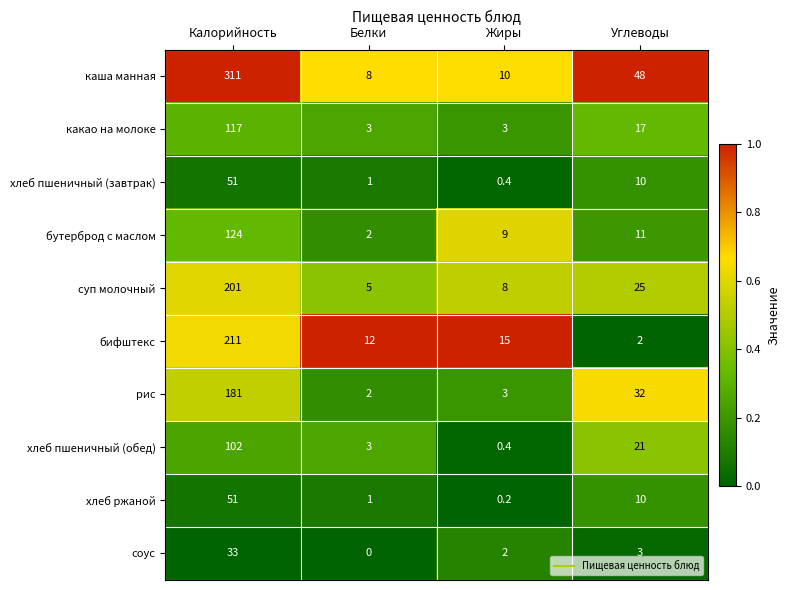

At how many categories does at least one series exceed 0?

4